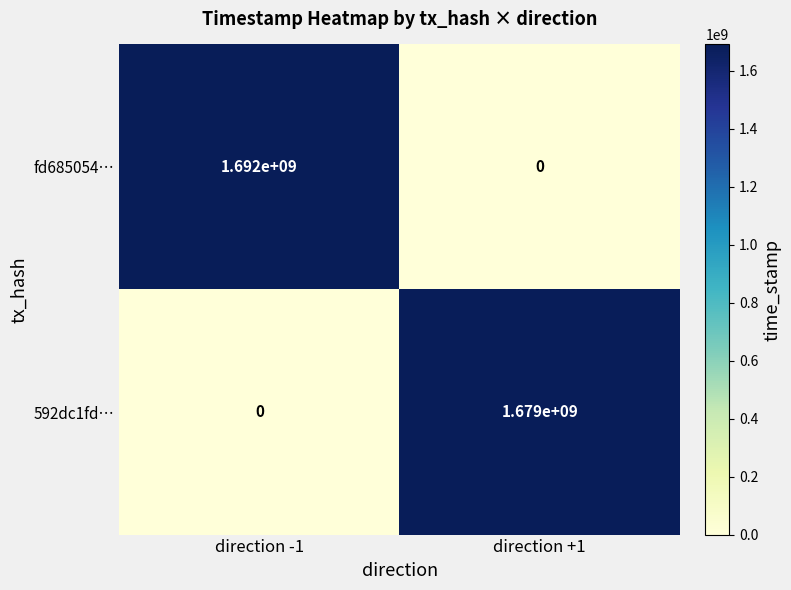

At direction -1, list the series in order from largest to smallest.

fd685054…, 592dc1fd…